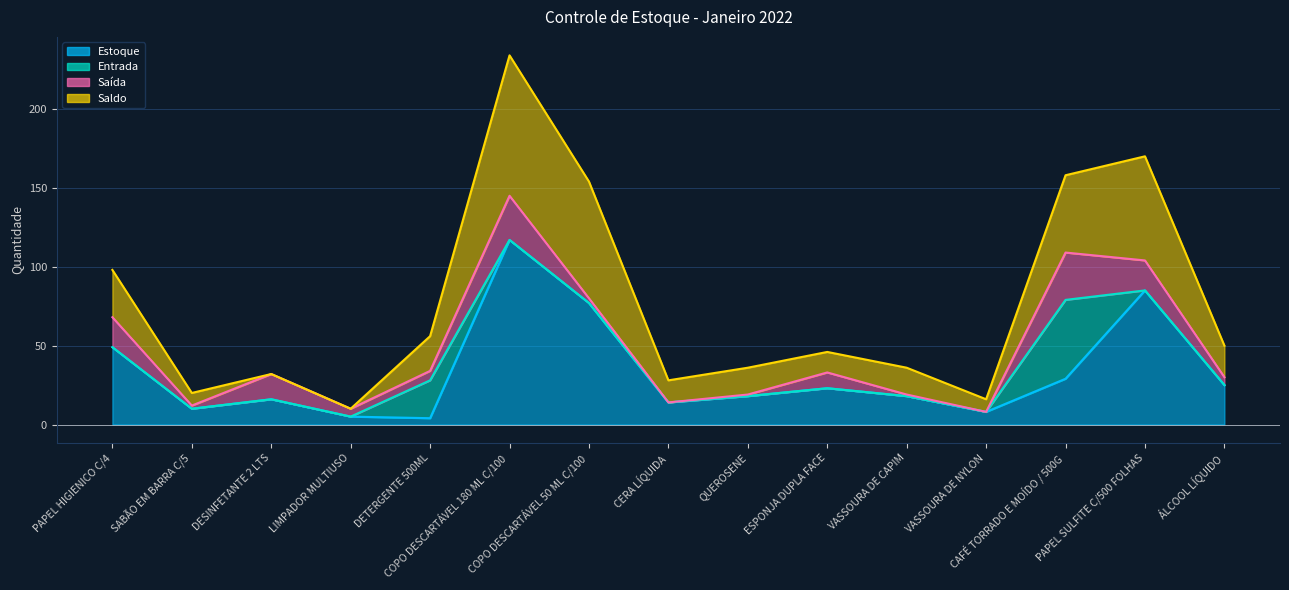

How many positive values does the Entrada series have?

2